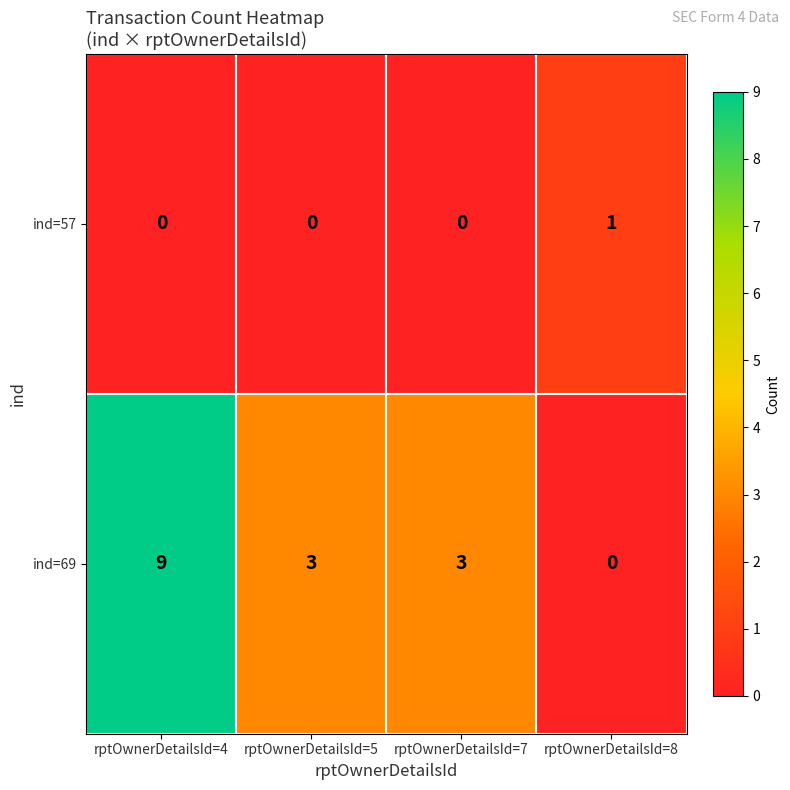

List the series in order of their peak value, lowest first.

ind=57, ind=69